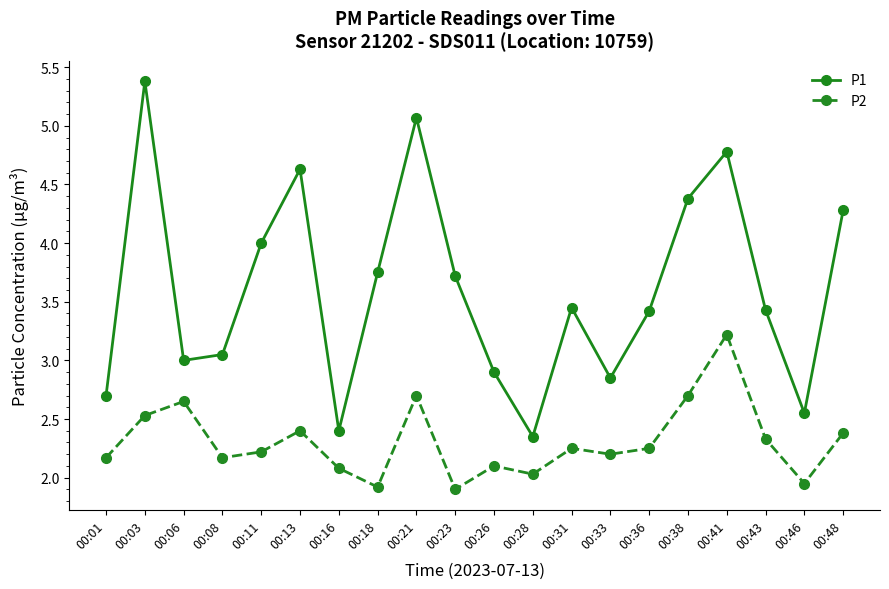

True or false: P2 and P1 intersect in this chart.

False